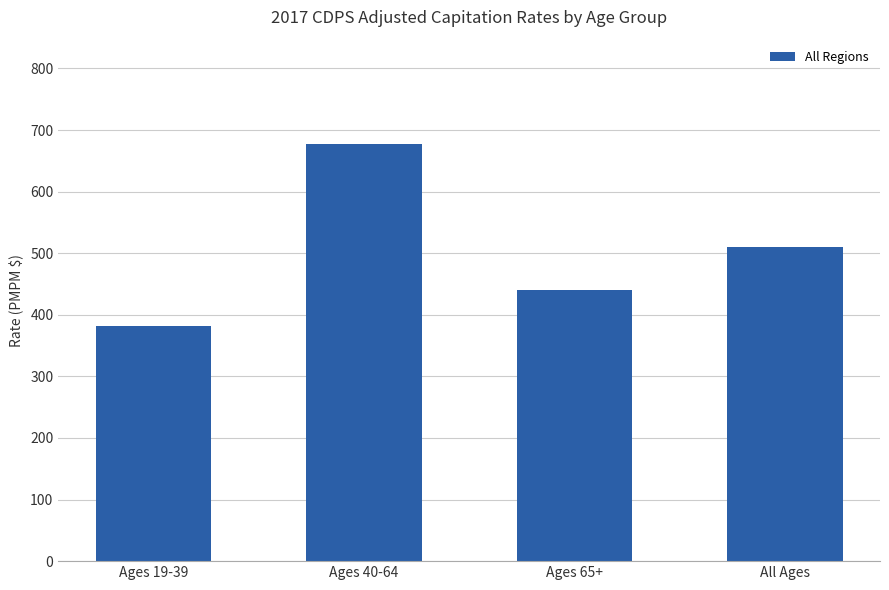

What is the difference between the maximum and second lowest values?

237.2